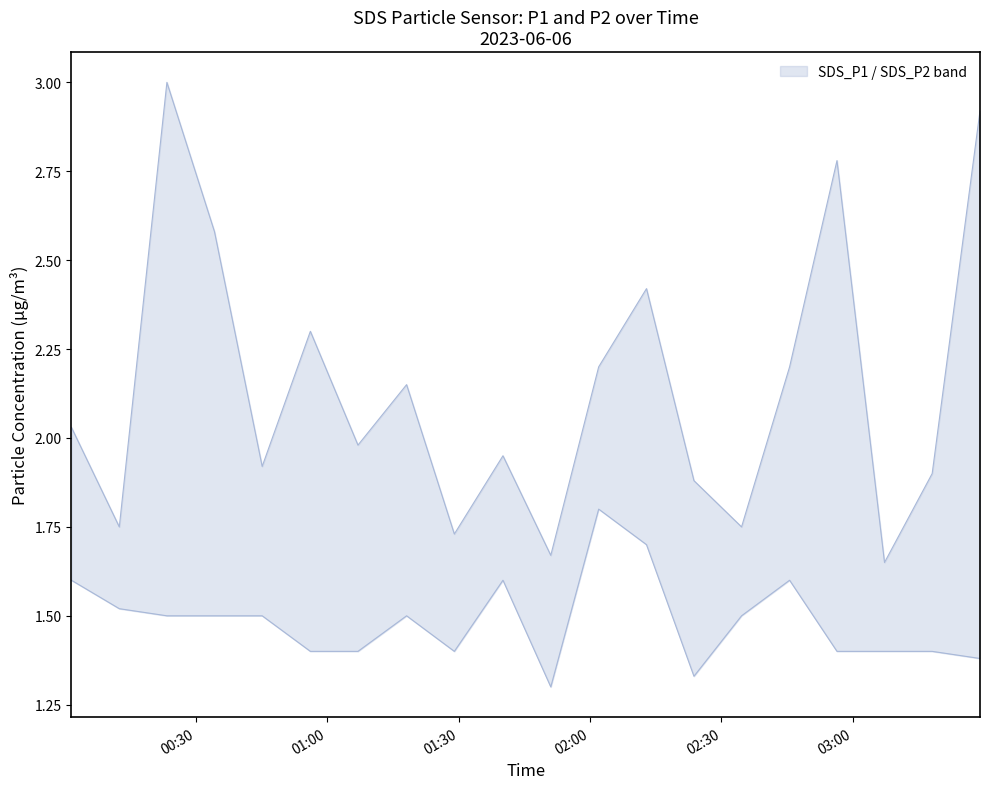

The value of SDS_P2 at 6 is 0.4. True or false?

False